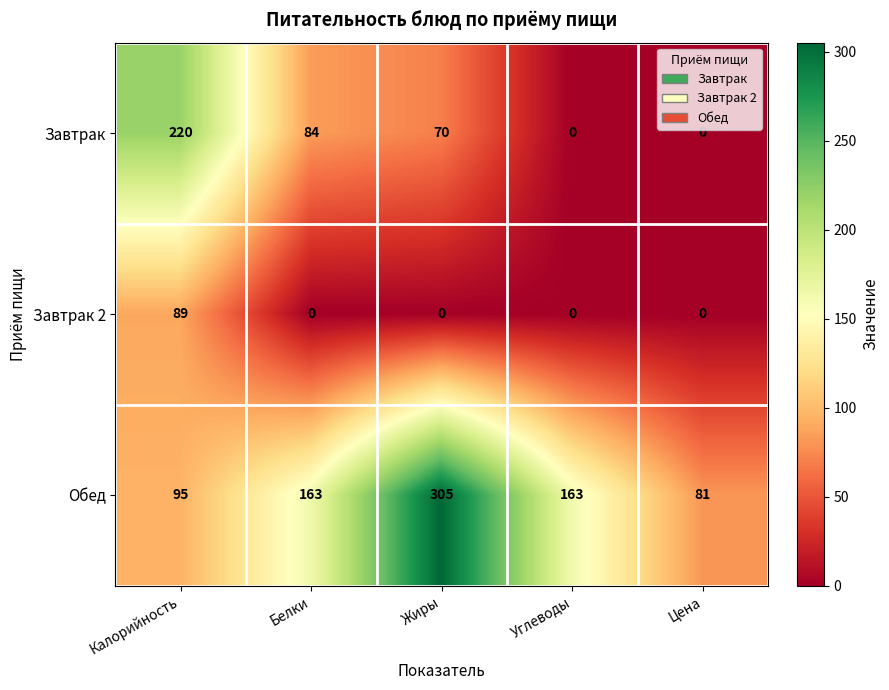

Reading right to left, extract all data points from this chart.

Завтрак: Цена=0	Углеводы=0	Жиры=70	Белки=84	Калорийность=220
Завтрак 2: Цена=0	Углеводы=0	Жиры=0	Белки=0	Калорийность=89
Обед: Цена=81	Углеводы=163	Жиры=305	Белки=163	Калорийность=95